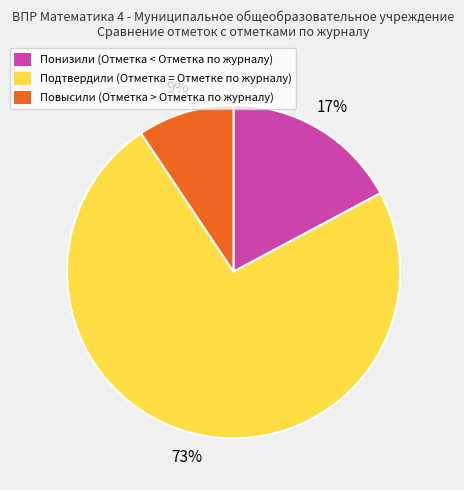

Do Подтвердили and Повысили together represent more than half of the pie?

Yes